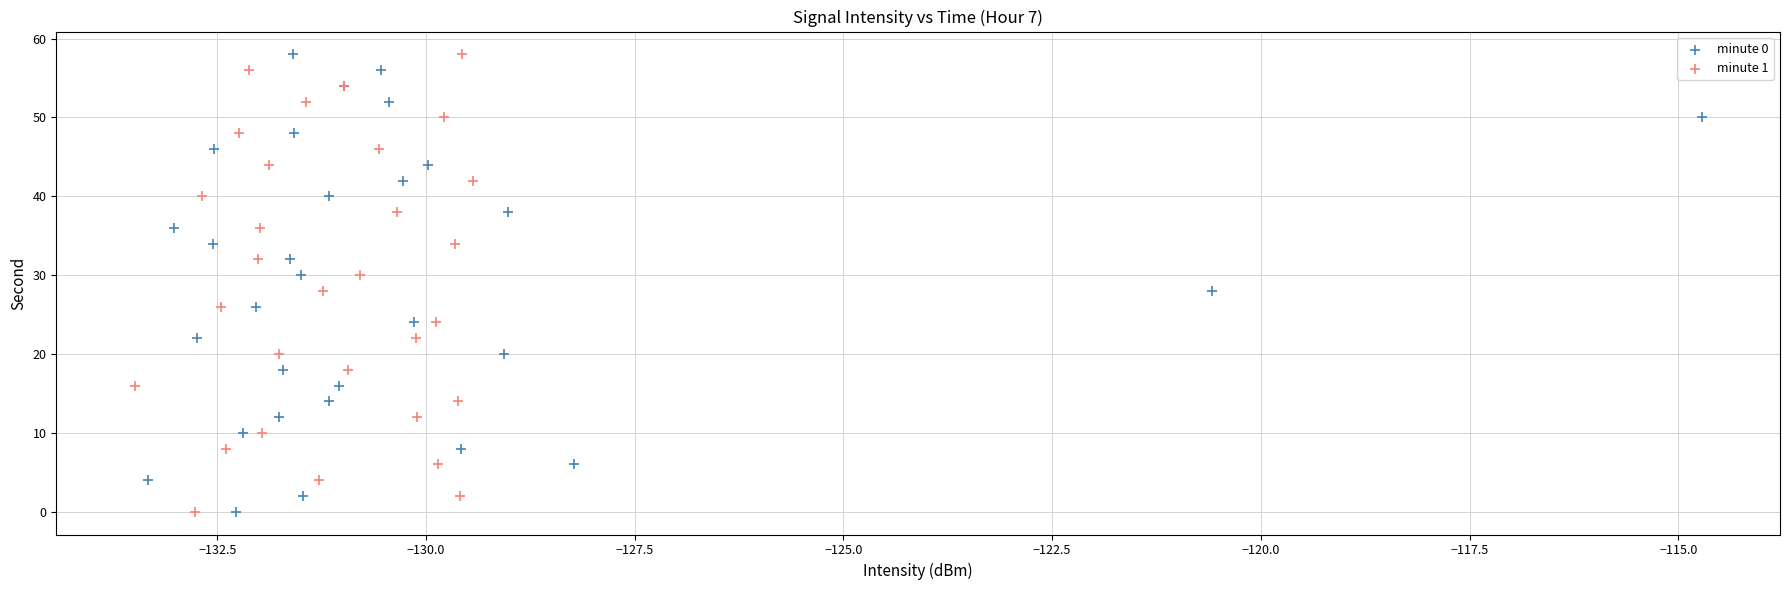

What are all the series names shown in the legend?

minute 0, minute 1